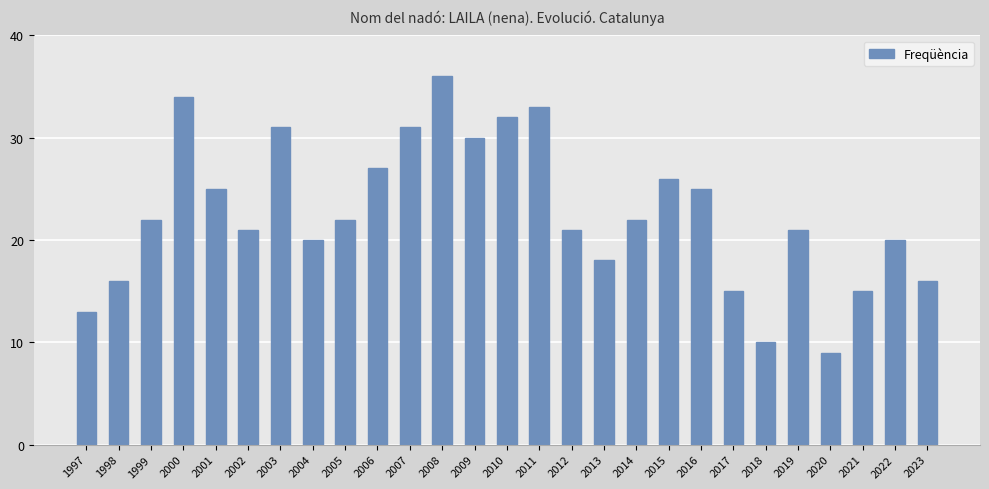

How many data points are less than 22?

13